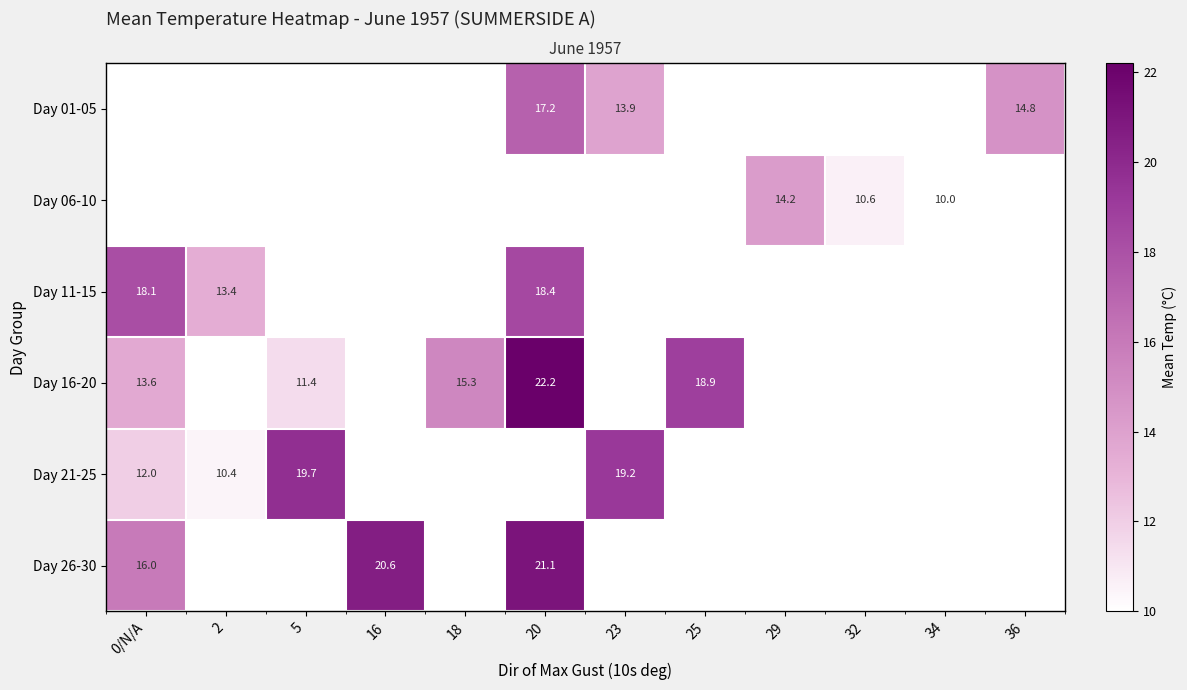

What is the smallest value displayed?

10.0